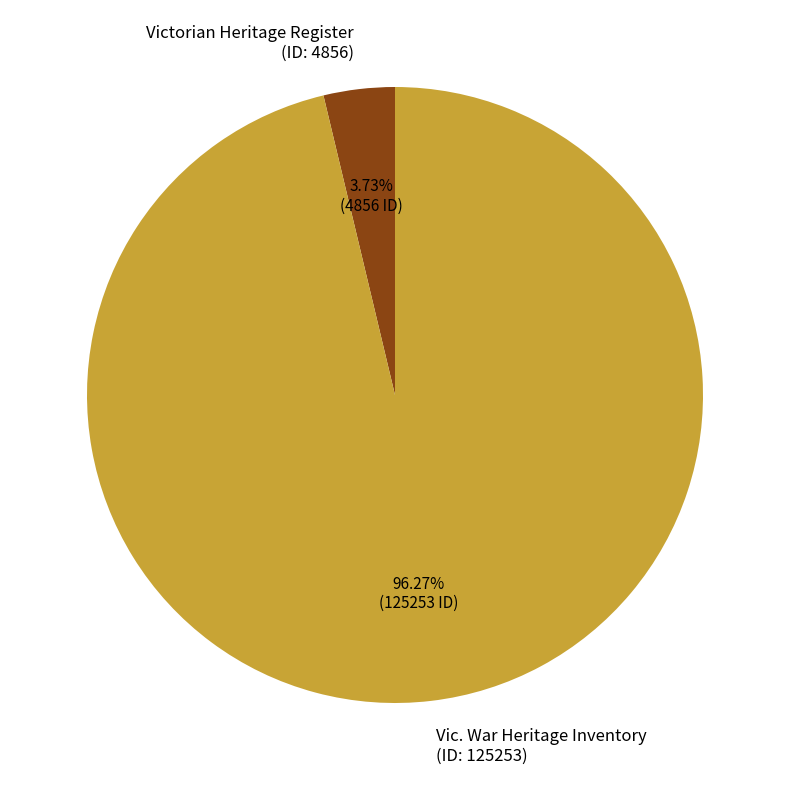

Combined, do Vic. War Heritage Inventory and Victorian Heritage Register account for over 50%?

Yes